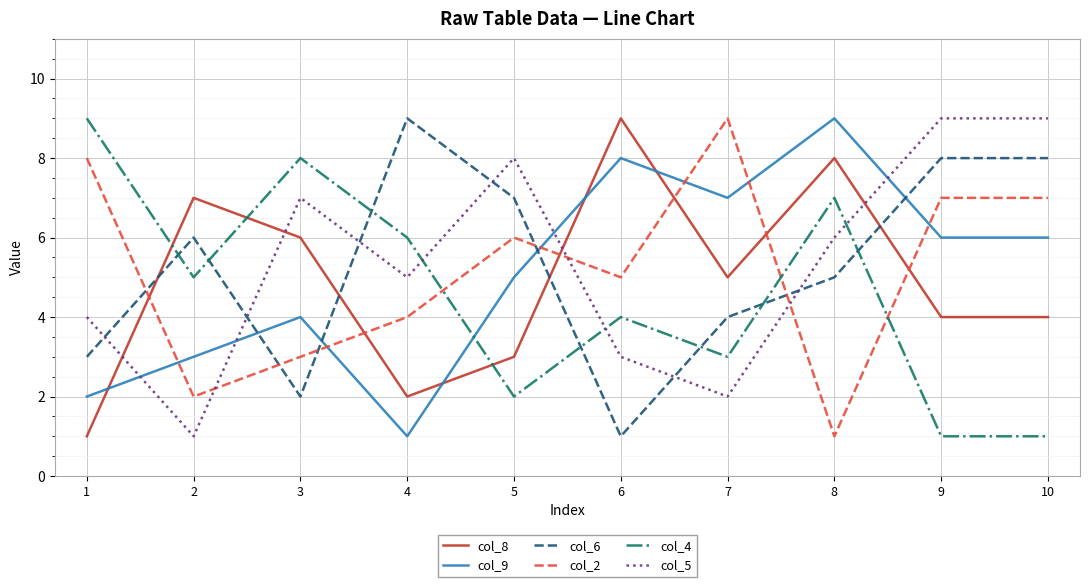

What is the difference between the second highest and minimum values in the col_8 series?

7